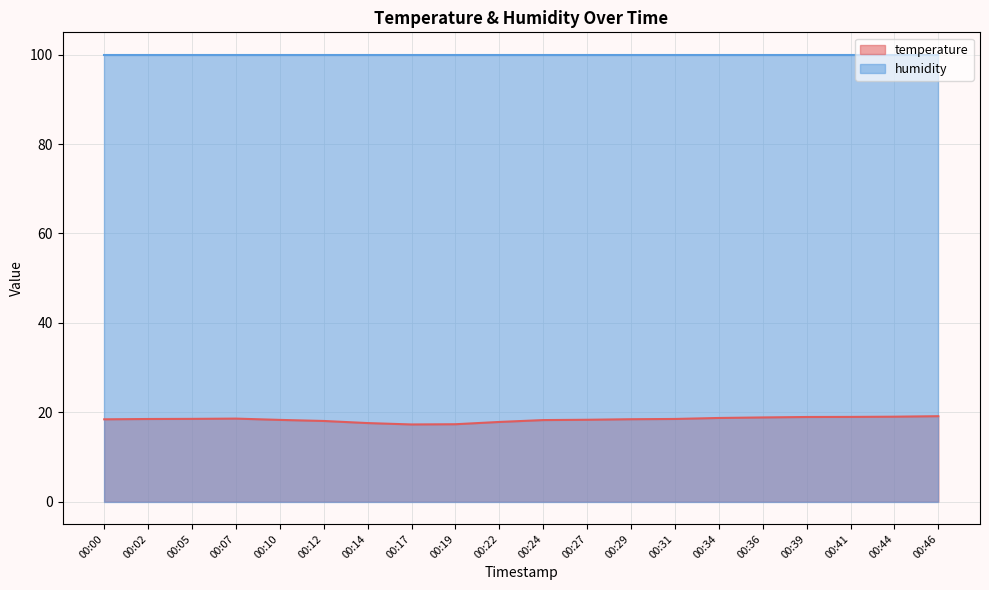

What is the sum of all values?

367.2